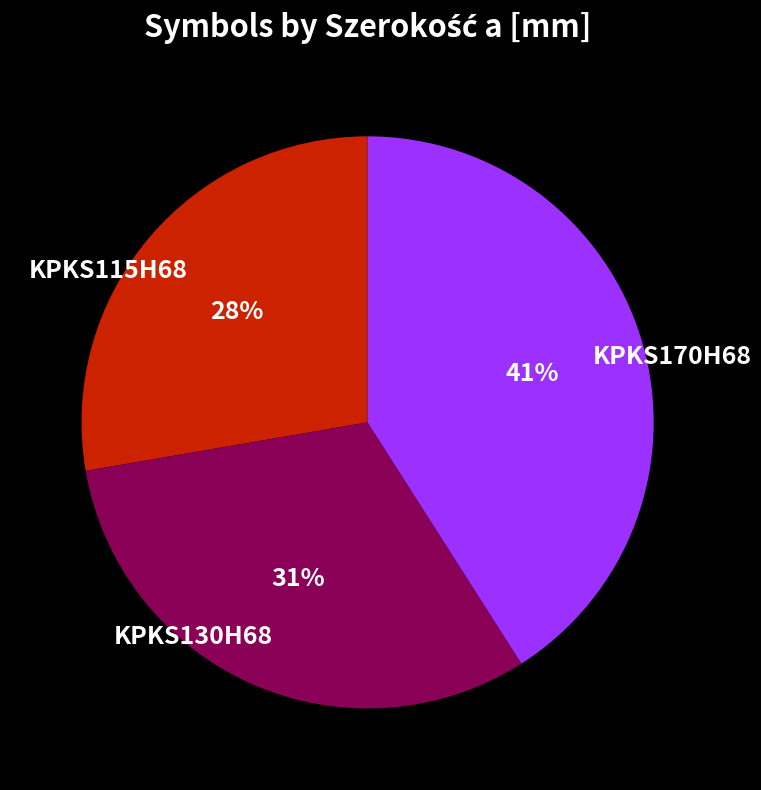

Approximately how many times larger is the value at KPKS170H68 compared to KPKS115H68?

1.5